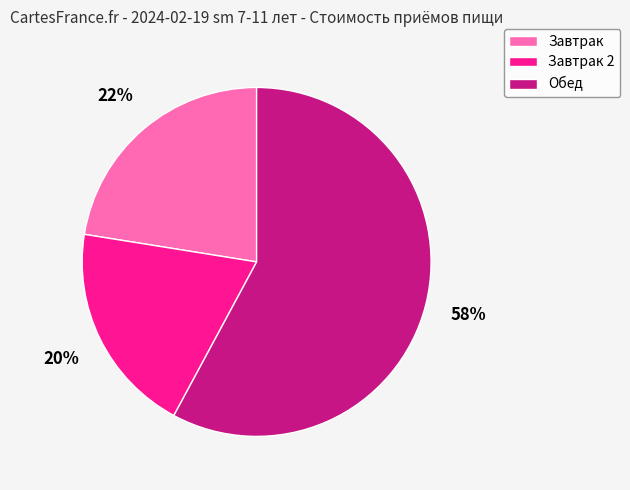

To the nearest percent, what is the average slice percentage?

33%